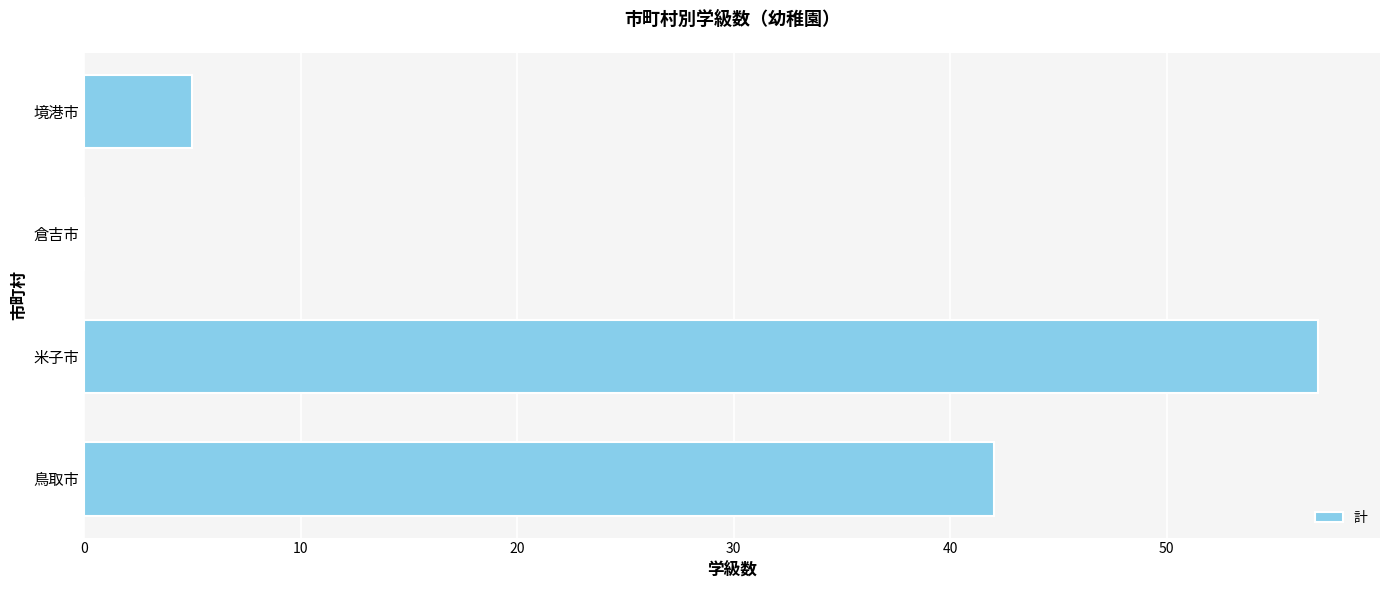

Does the chart contain stacked bars?

No